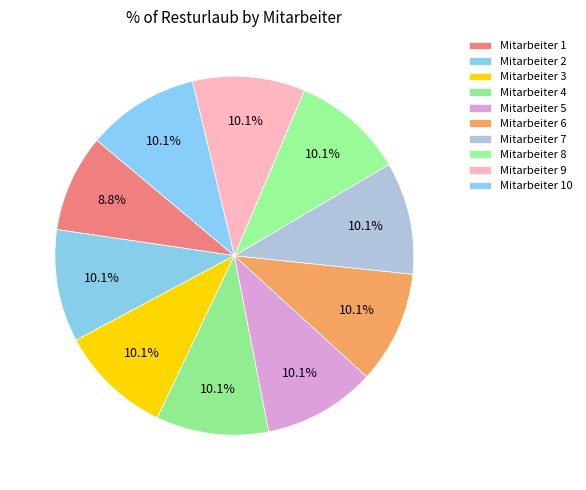

What is the total percentage of Mitarbeiter 10 and Mitarbeiter 4?

20.3%